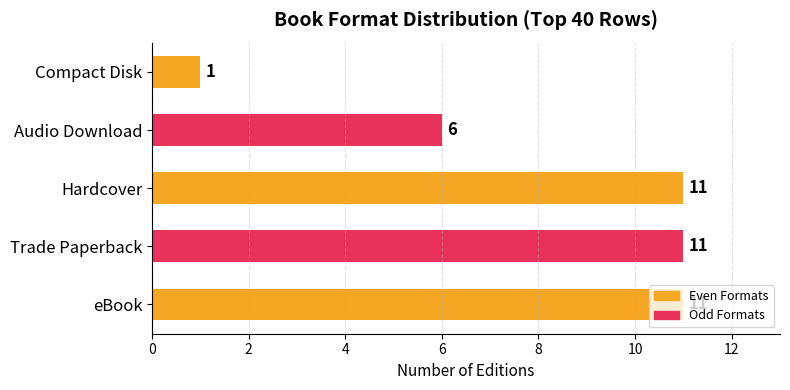

Approximately how many times larger is the value at Audio Download compared to Trade Paperback?

0.5